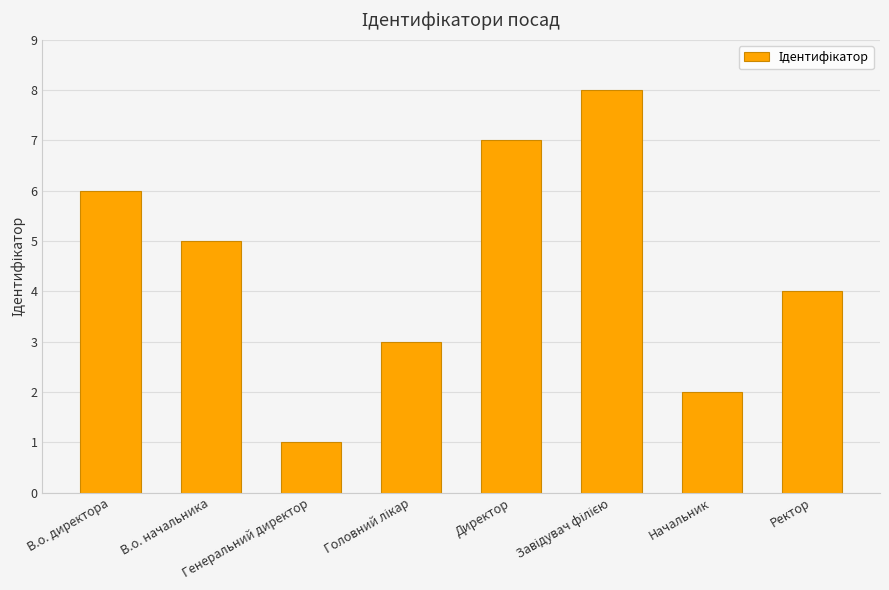

What is the greatest value displayed?

8